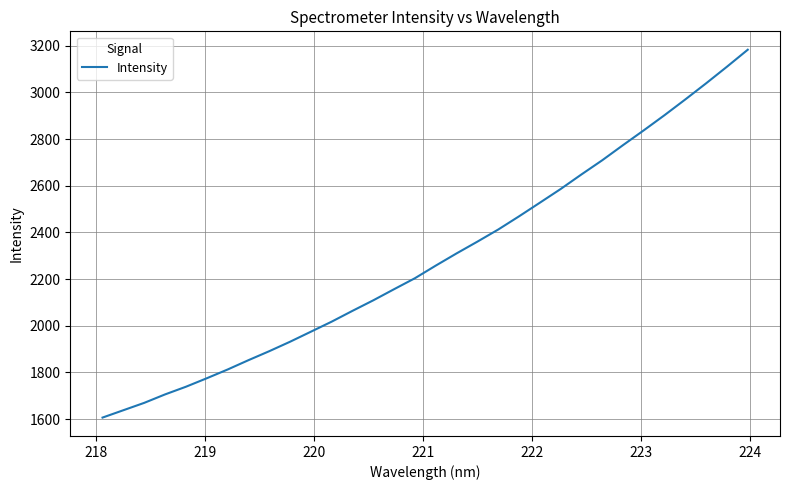

What is the difference between the maximum and minimum values?

1576.4